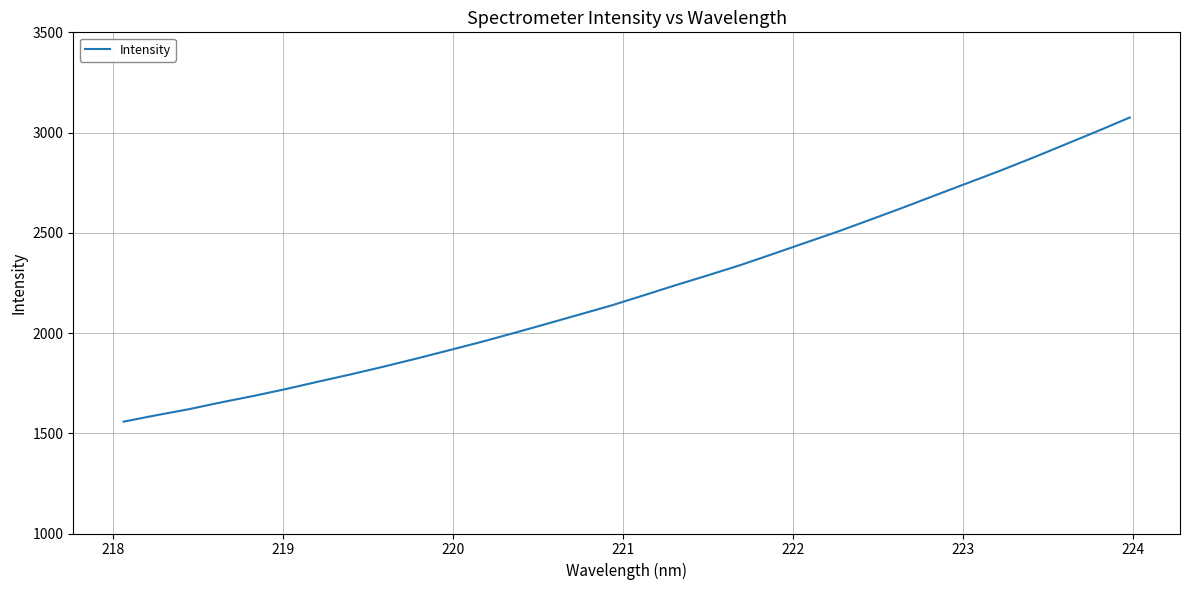

What is the difference between the maximum and minimum values?

1517.1